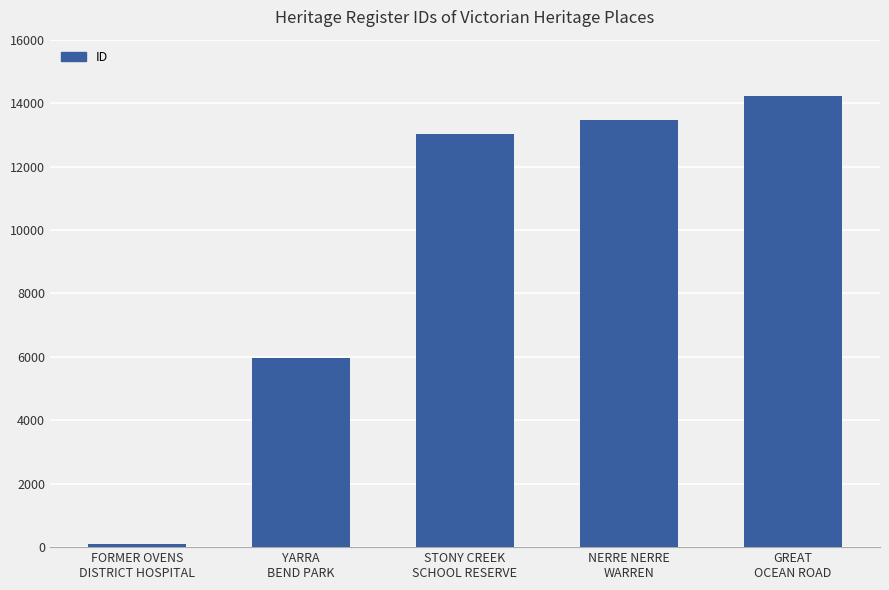

The chart shows a value of 9979 at YARRA
BEND PARK. True or false?

False